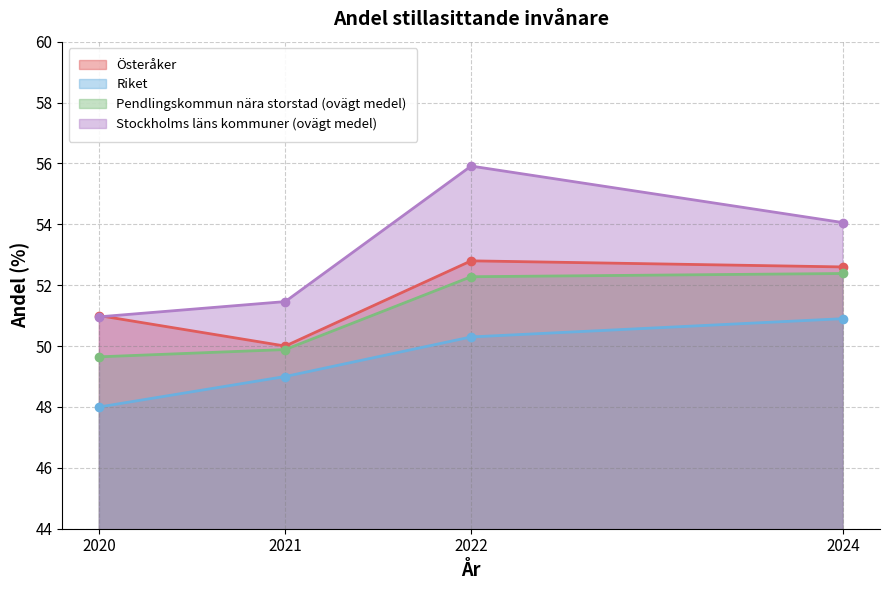

What is the average value of the Riket series?

49.8